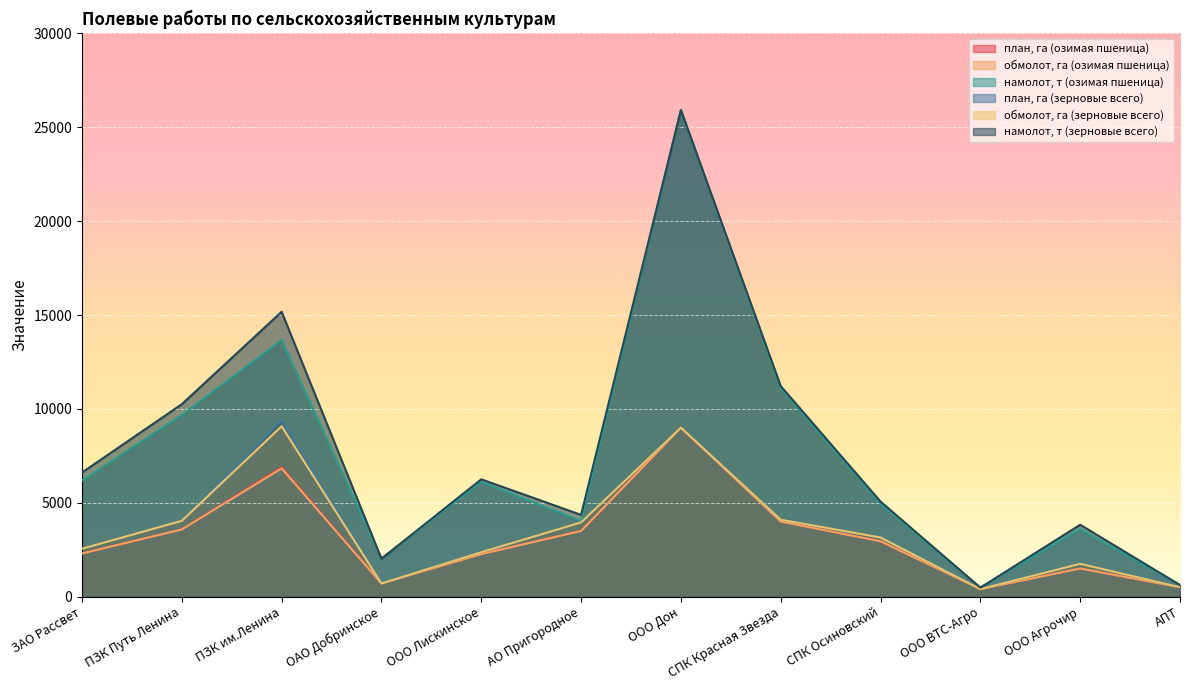

How many lines are shown in the chart?

6